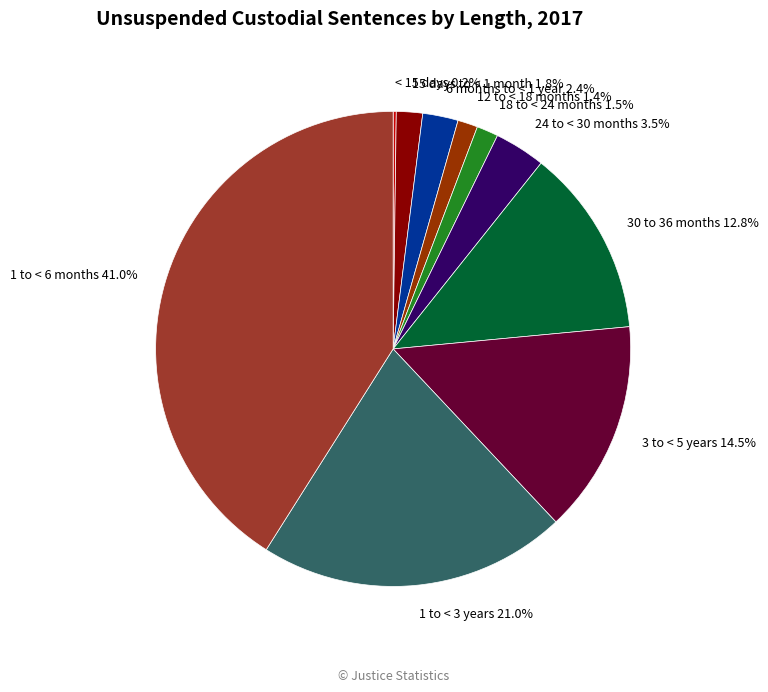

What is the largest slice in the pie chart?

1 to < 6 months